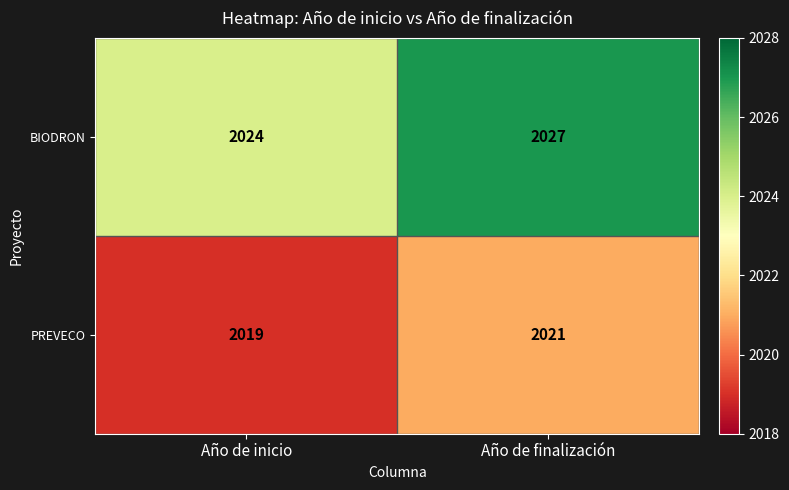

Which series has the largest range (max minus min)?

BIODRON